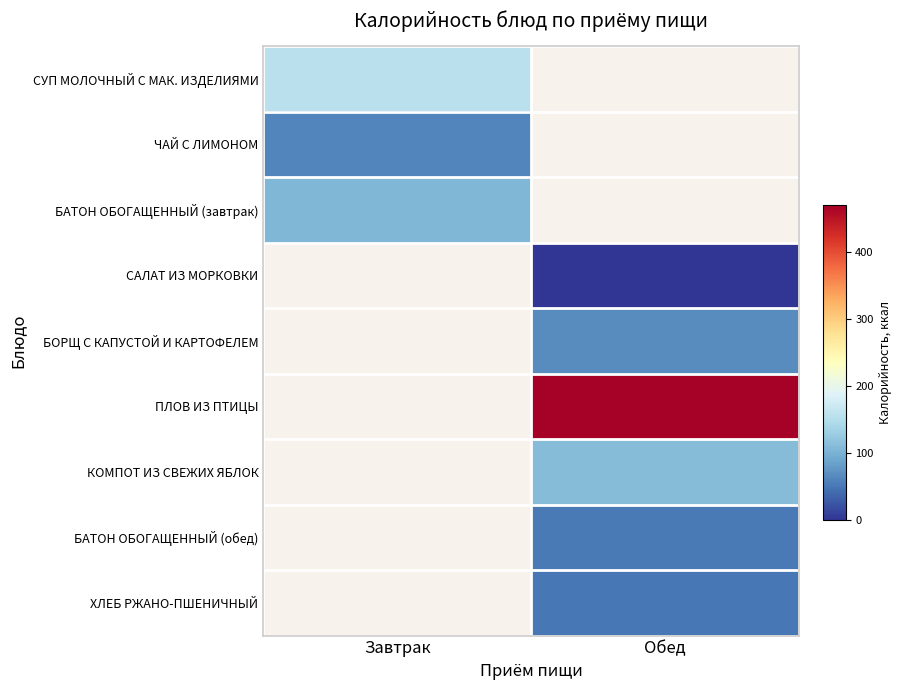

Which series has the largest total across all categories?

ПЛОВ ИЗ ПТИЦЫ